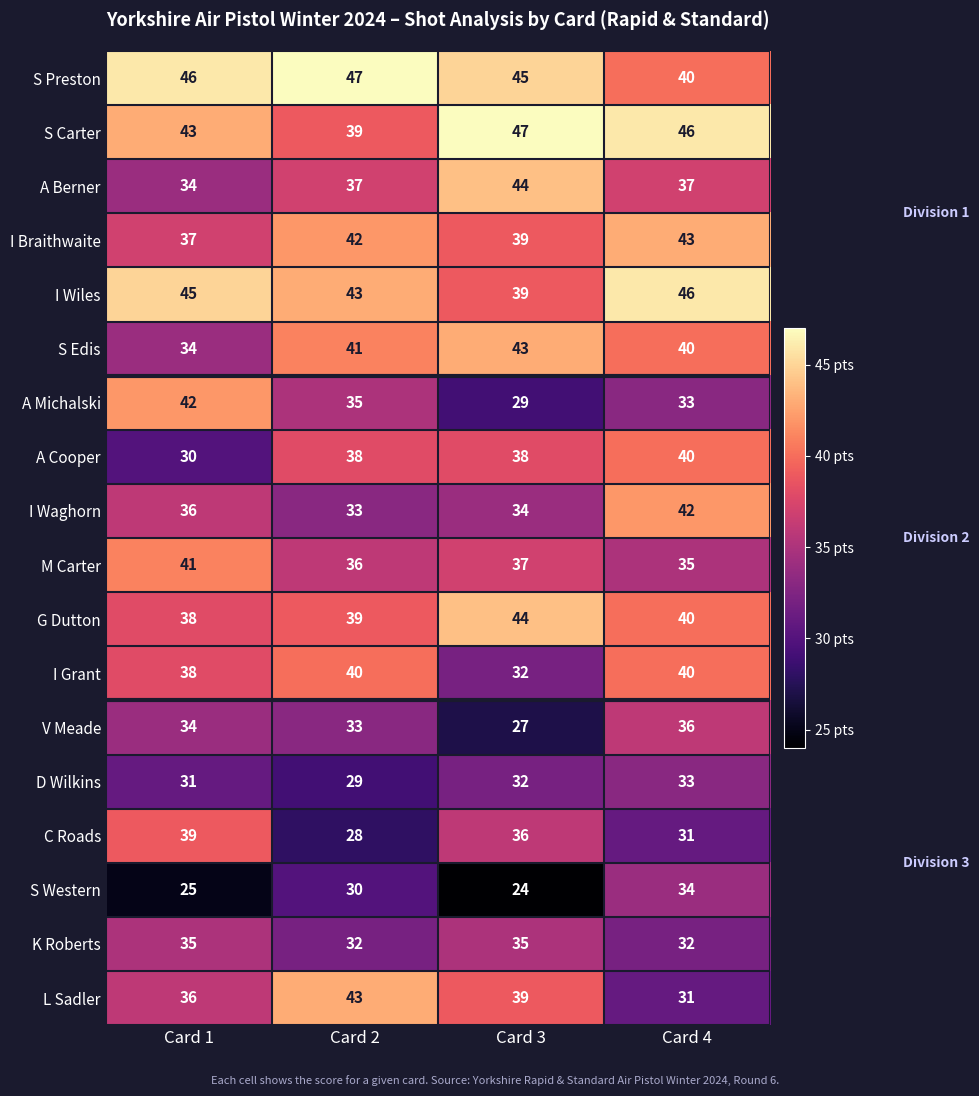

Read the I Grant value at Card 4.

40